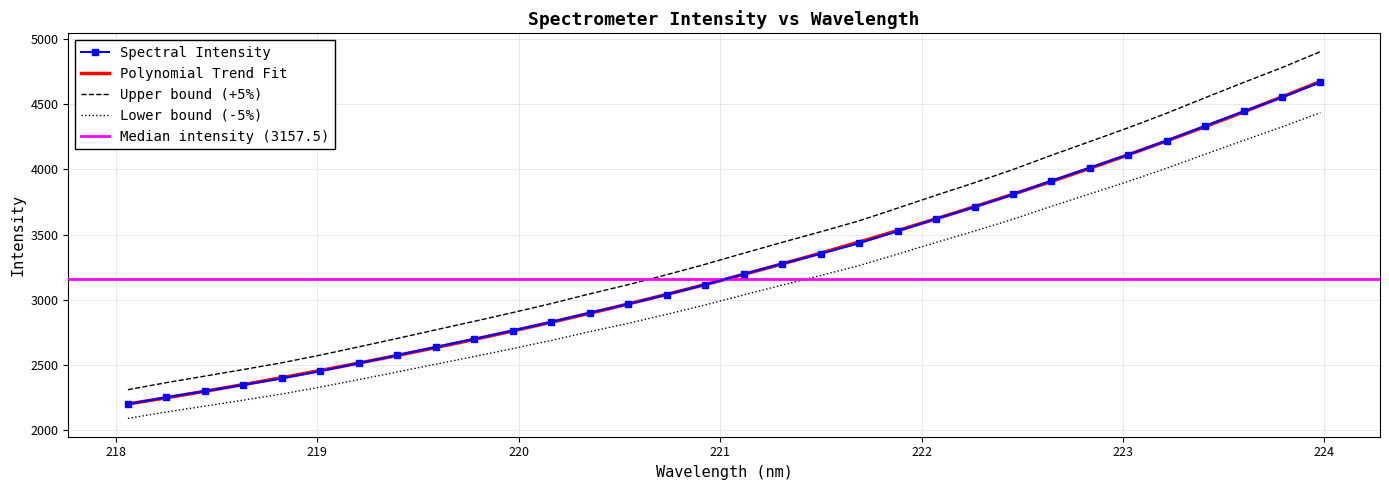

Rank the categories by value from lowest to highest.

218.0596, 218.2508, 218.442, 218.6332, 218.8244, 219.0156, 219.2067, 219.3979, 219.589, 219.7801, 219.9712, 220.1623, 220.3533, 220.5444, 220.7354, 220.9264, 221.1174, 221.3083, 221.4993, 221.6902, 221.8812, 222.0721, 222.263, 222.4538, 222.6447, 222.8355, 223.0264, 223.2172, 223.408, 223.5987, 223.7895, 223.9802